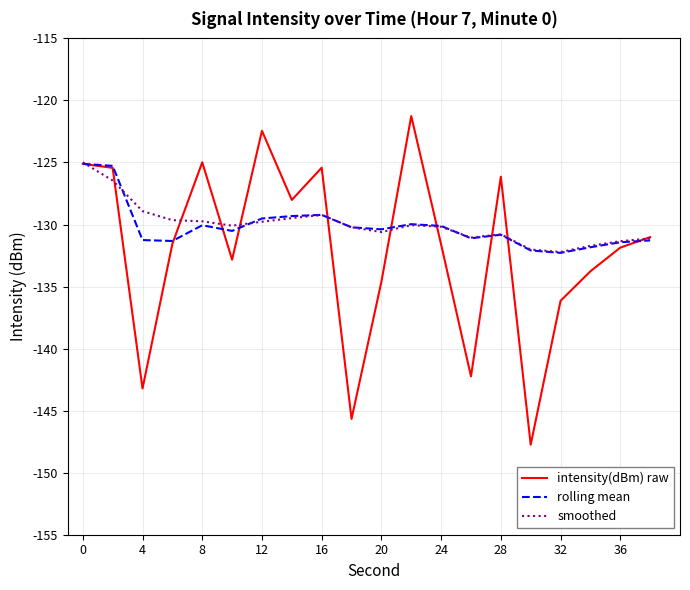

What is the lowest value of the smoothed series?

-132.2